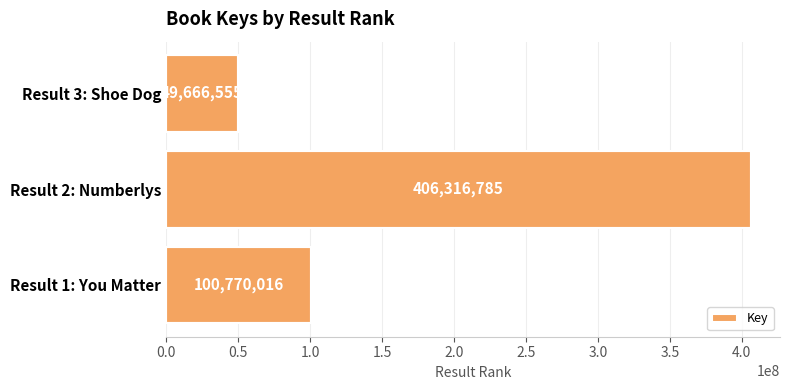

Are the bars horizontal?

Yes